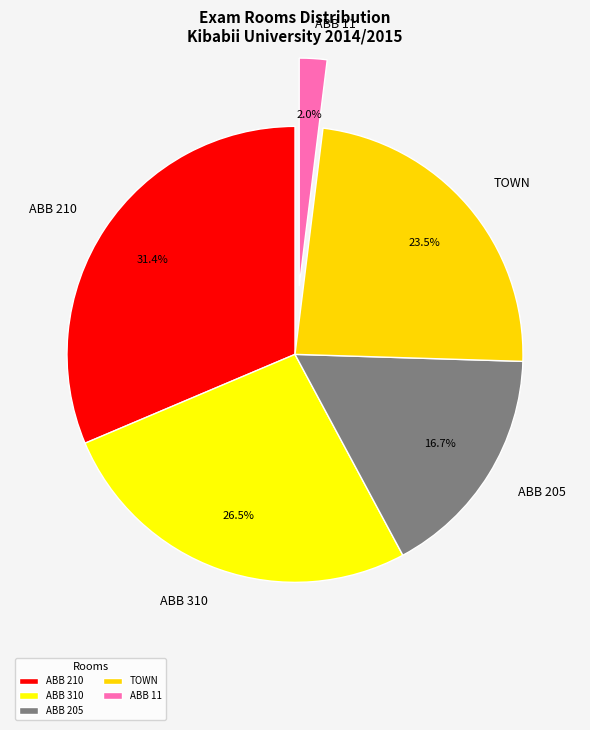

To the nearest percent, what is the combined percentage of TOWN and ABB 310?

50%